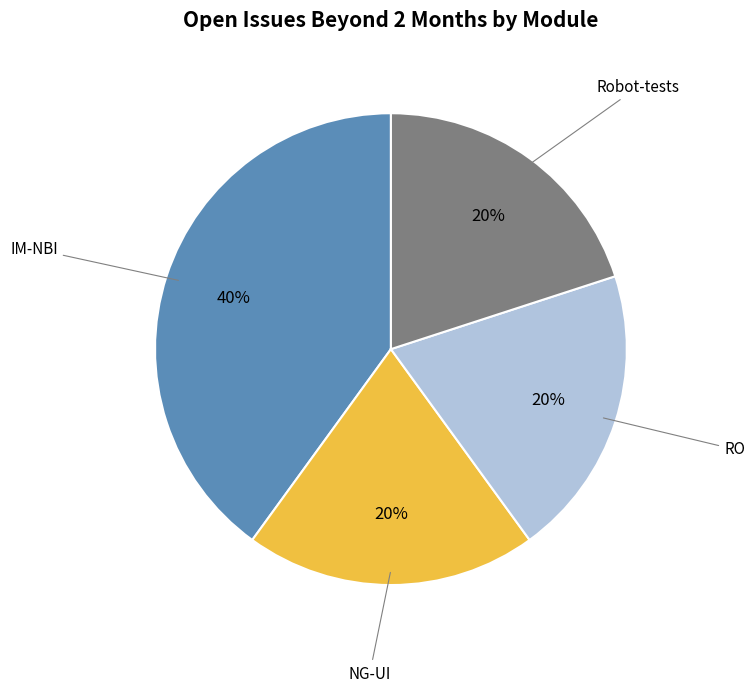

Does any single category account for the majority?

No